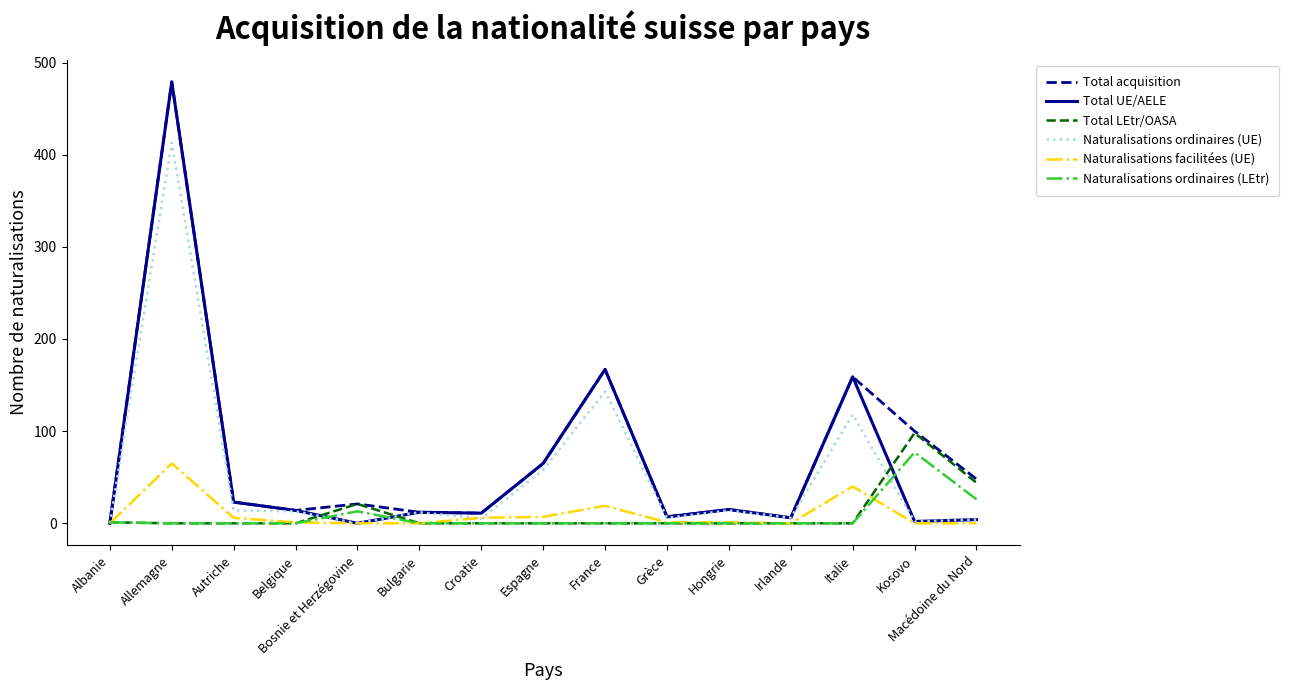

What is the difference between the second highest and second lowest values in the Naturalisations ordinaires (LEtr) series?

26